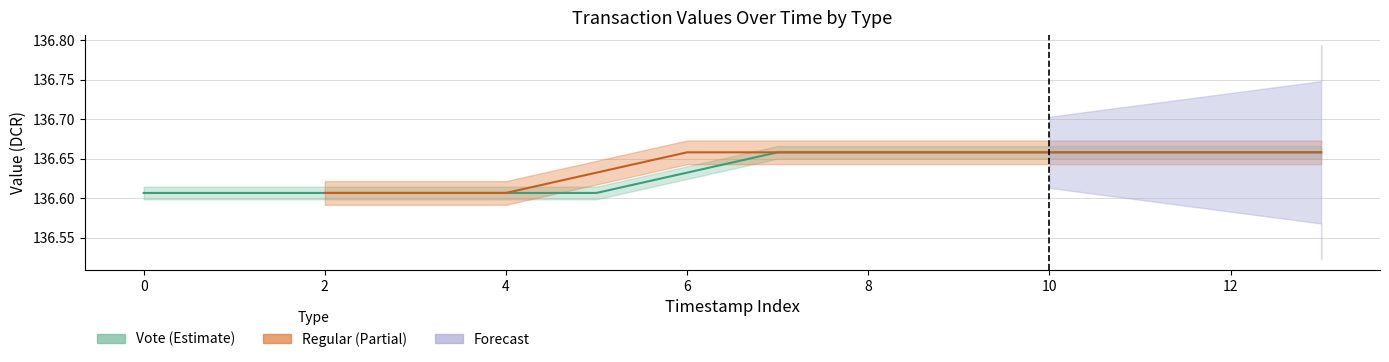

Which series has the largest range (max minus min)?

Regular